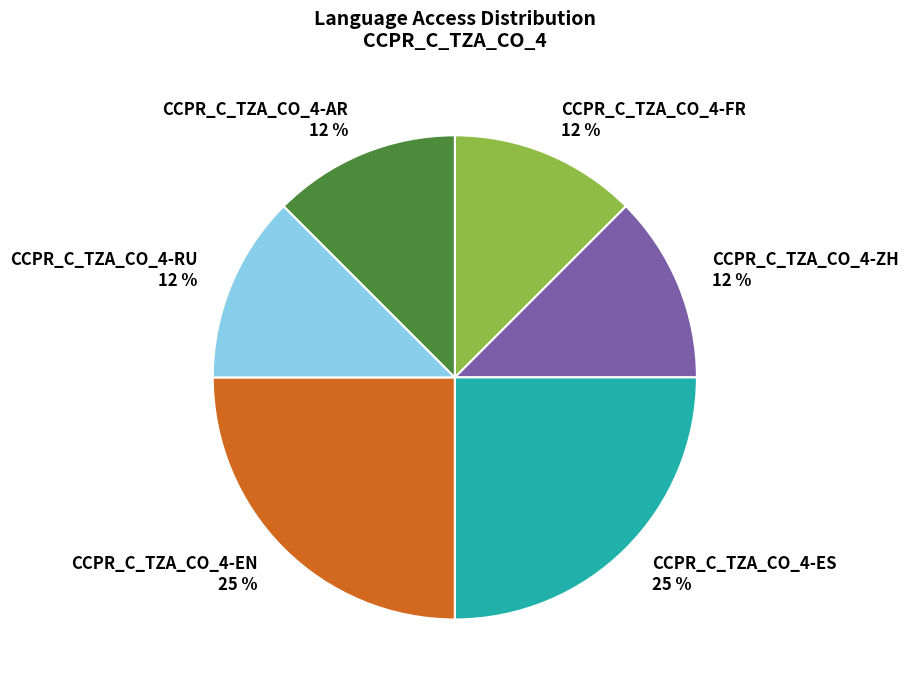

Combined, do CCPR_C_TZA_CO_4-FR and CCPR_C_TZA_CO_4-ES account for over 50%?

No